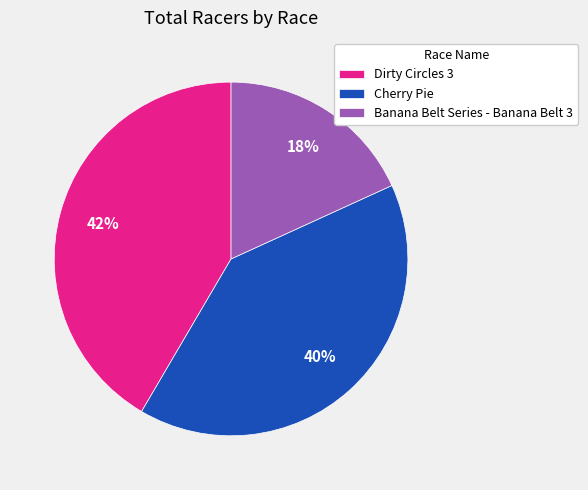

To the nearest percent, what percentage of the pie is Dirty Circles 3?

42%